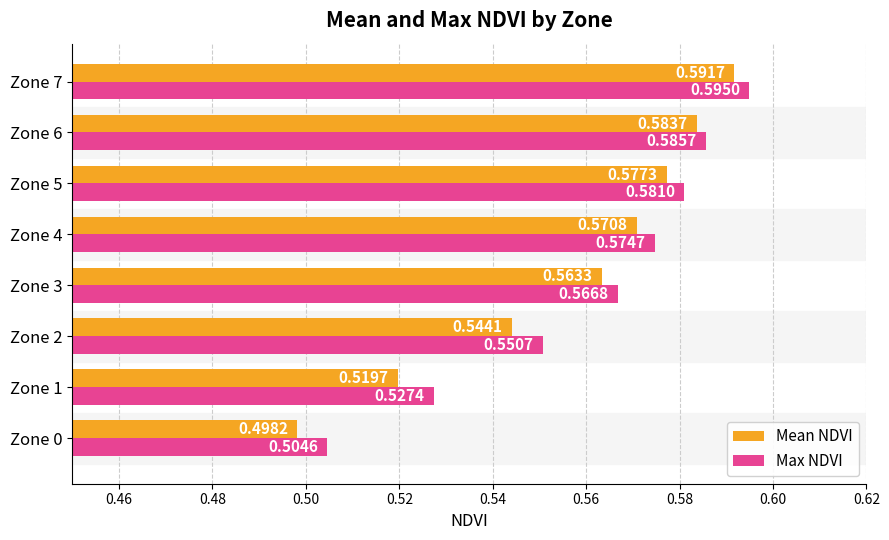

What is the sum of the Mean NDVI values at Zone 4 and Zone 3?

1.1